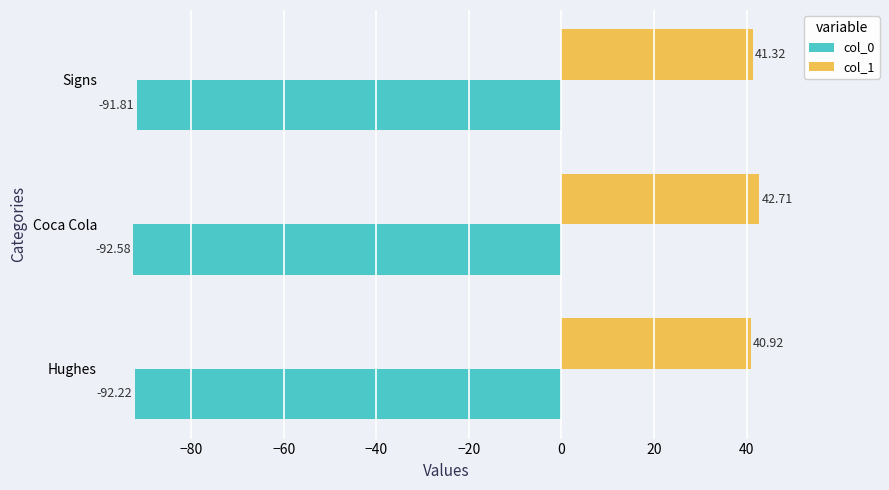

Rank the series by their maximum value, from highest to lowest.

col_1, col_0